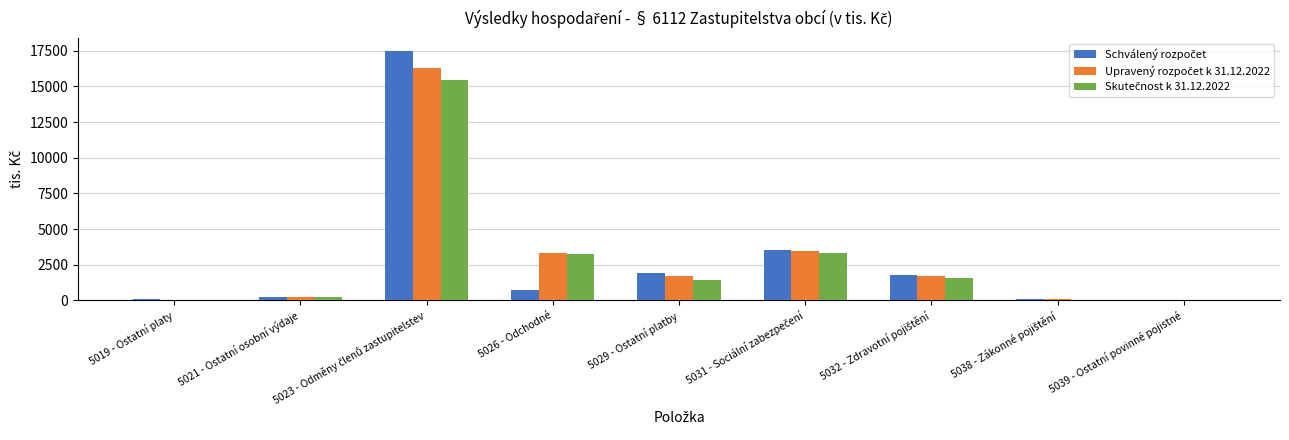

Rank the categories by Upravený rozpočet k 31.12.2022 value from lowest to highest.

5019 - Ostatní platy, 5039 - Ostatní povinné pojistné, 5038 - Zákonné pojištění, 5021 - Ostatní osobní výdaje, 5032 - Zdravotní pojištění, 5029 - Ostatní platby, 5026 - Odchodné, 5031 - Sociální zabezpečení, 5023 - Odměny členů zastupitelstev